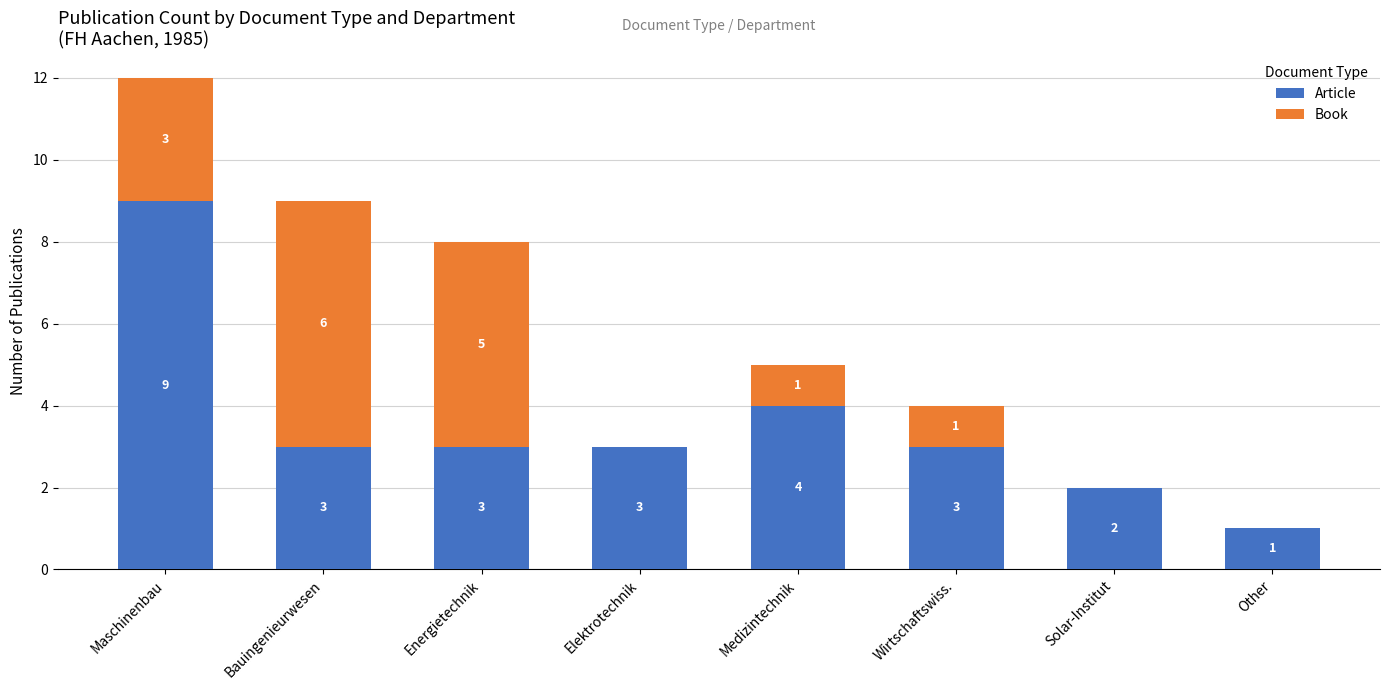

Which category has the highest value in the Article series?

Maschinenbau